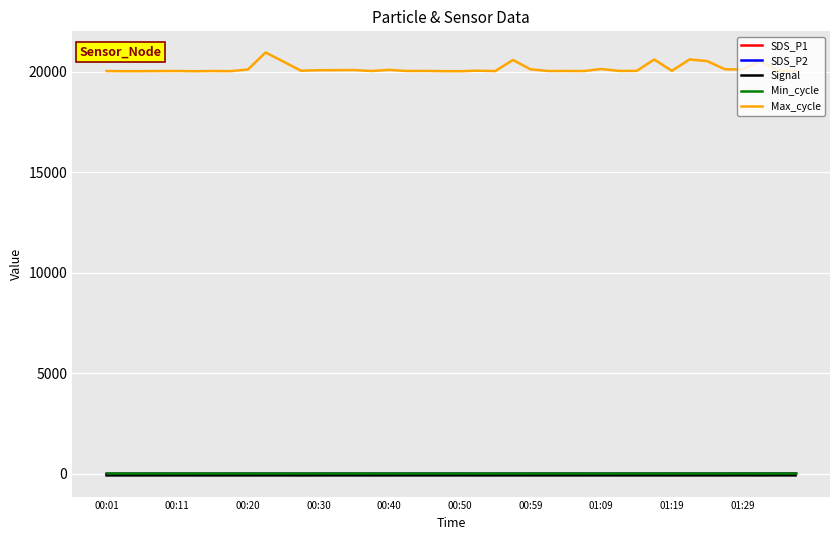

What is the greatest value displayed?

20971.0